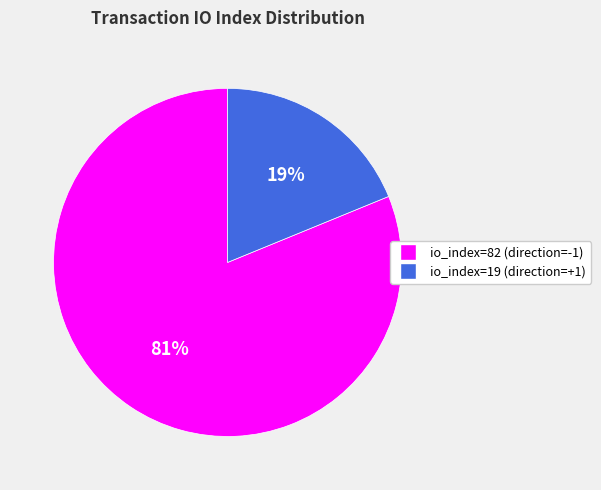

Rank the categories by value from highest to lowest.

io_index=82, io_index=19